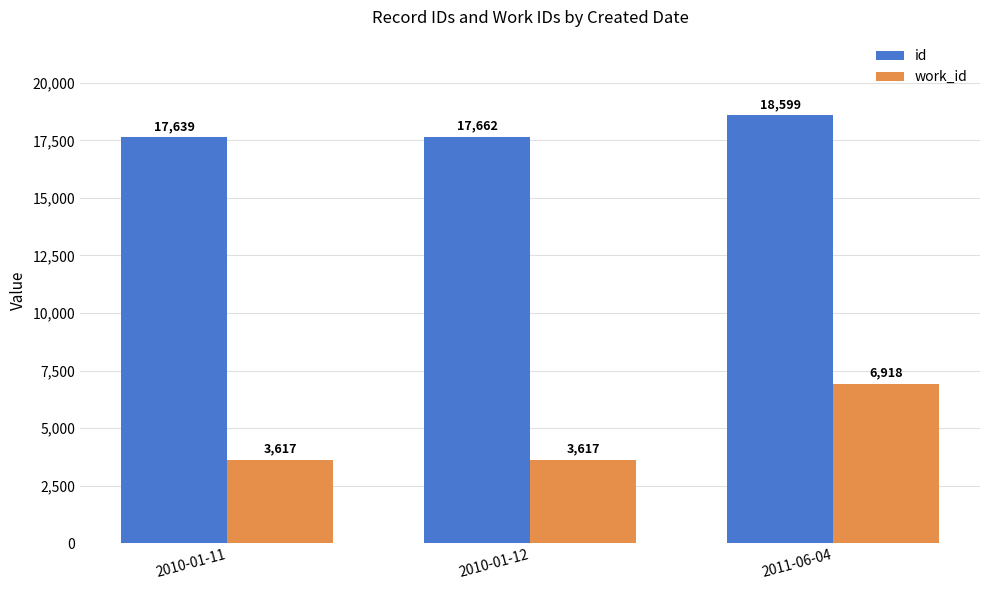

What is the sum of all work_id values?

14152